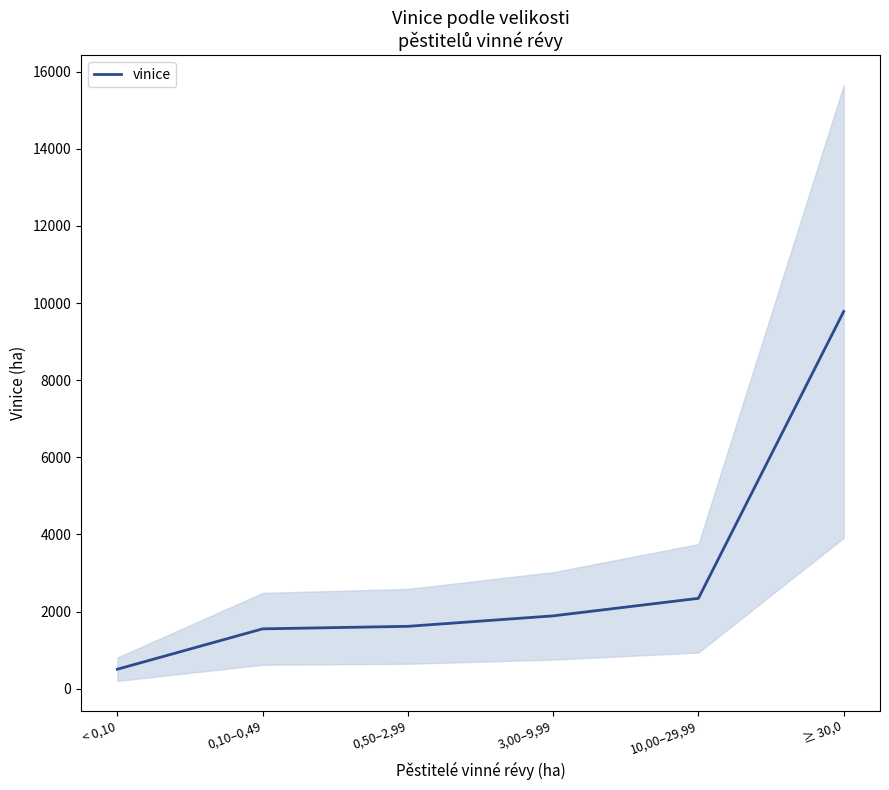

The value at 3,00–9,99 is 1889.1. True or false?

True